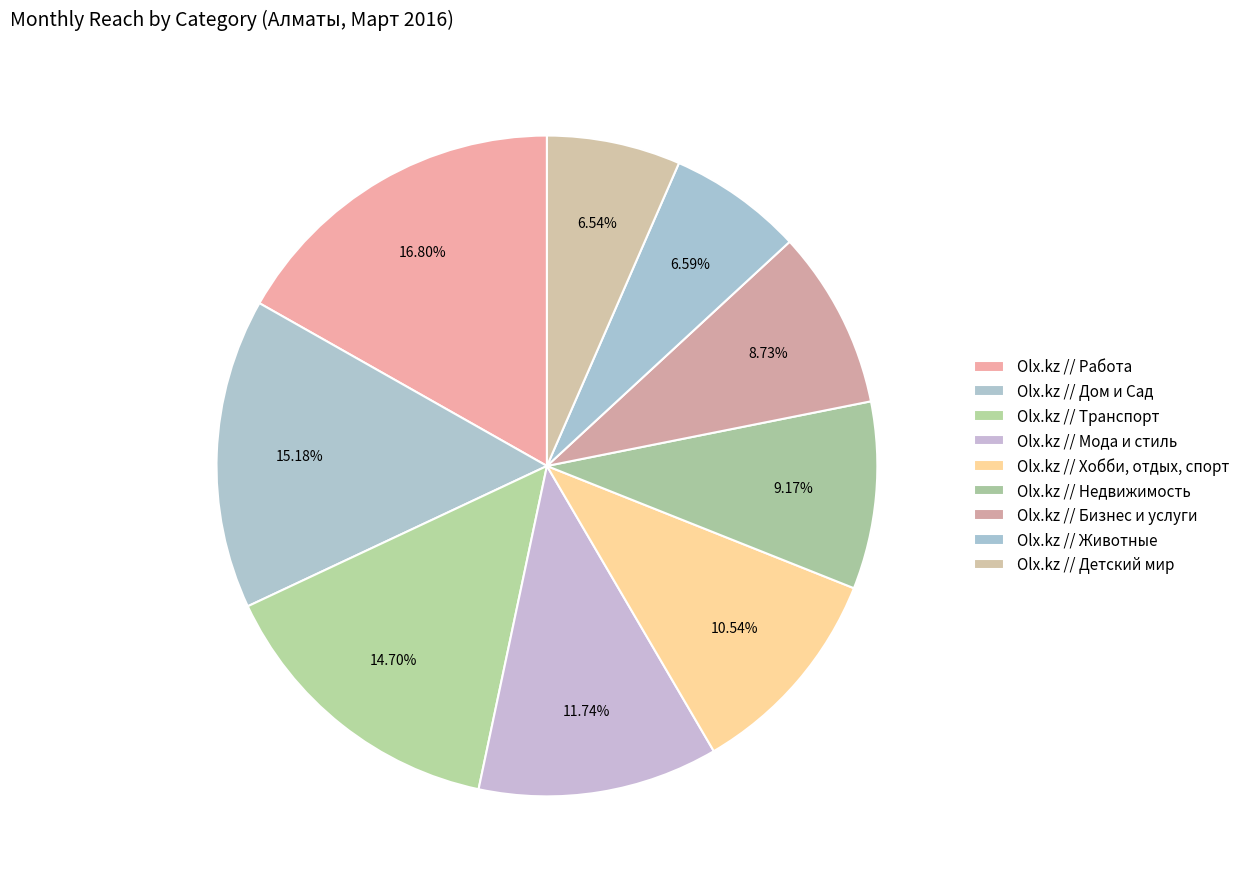

To the nearest percent, what percentage of the pie is Olx.kz // Детский мир?

7%